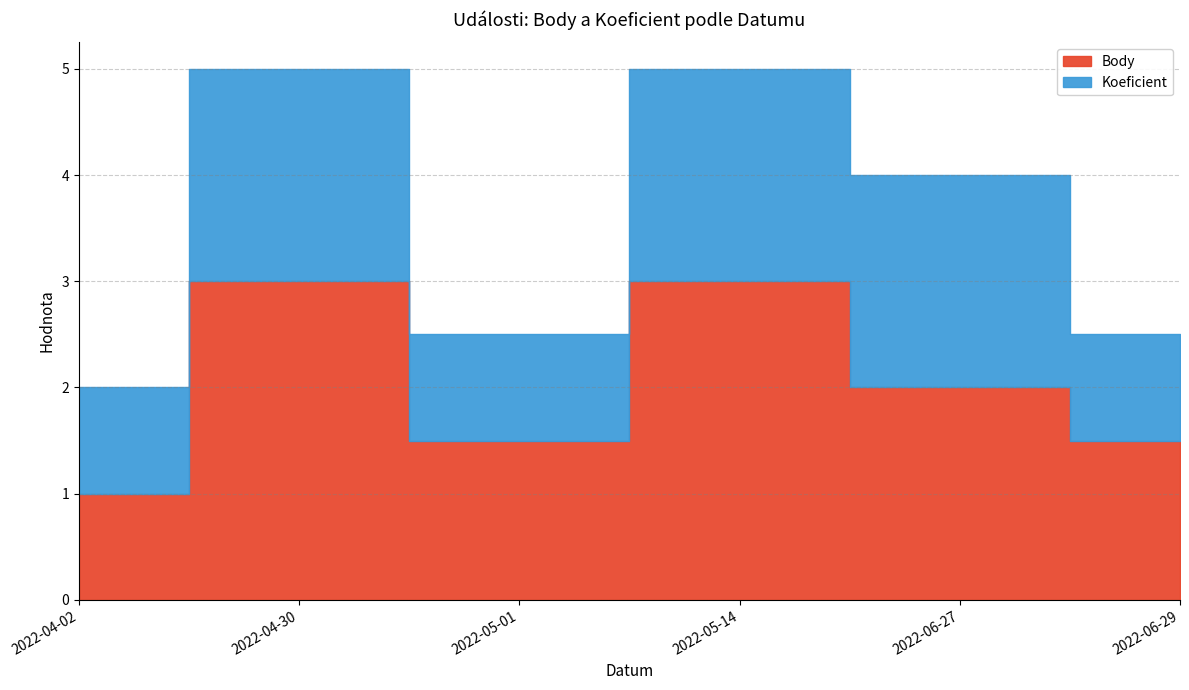

At 2022-05-01, list the series in order from largest to smallest.

Body, Koeficient